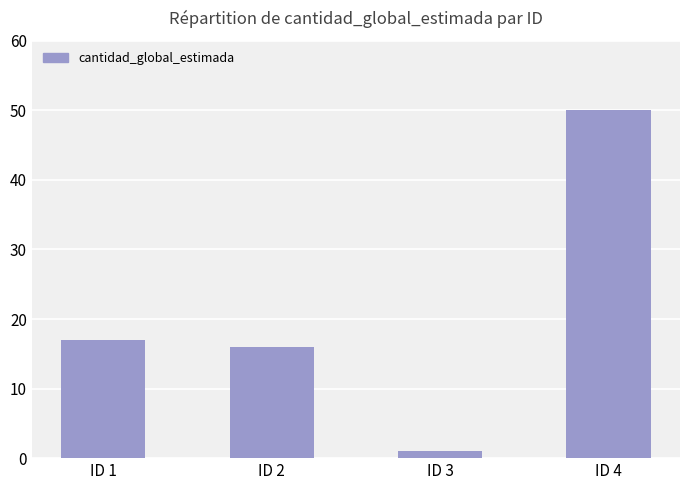

List the labels in order of value, largest first.

ID 4, ID 1, ID 2, ID 3